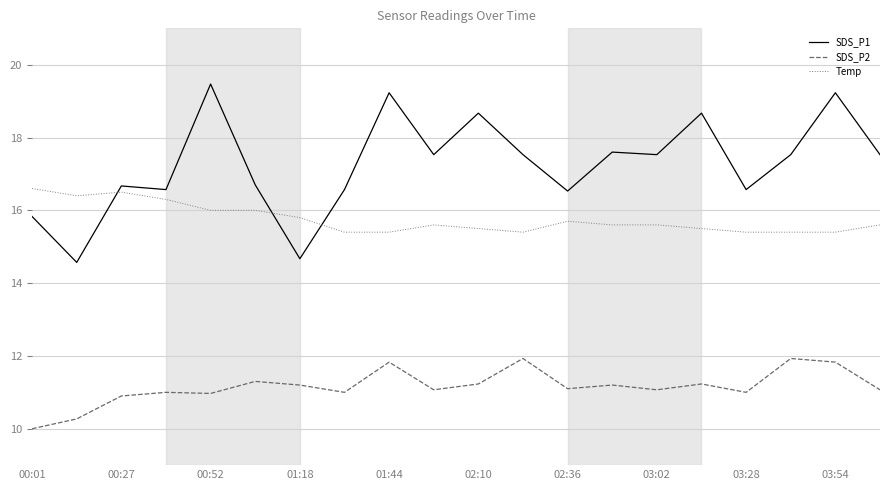

Which series has the largest total across all categories?

SDS_P1